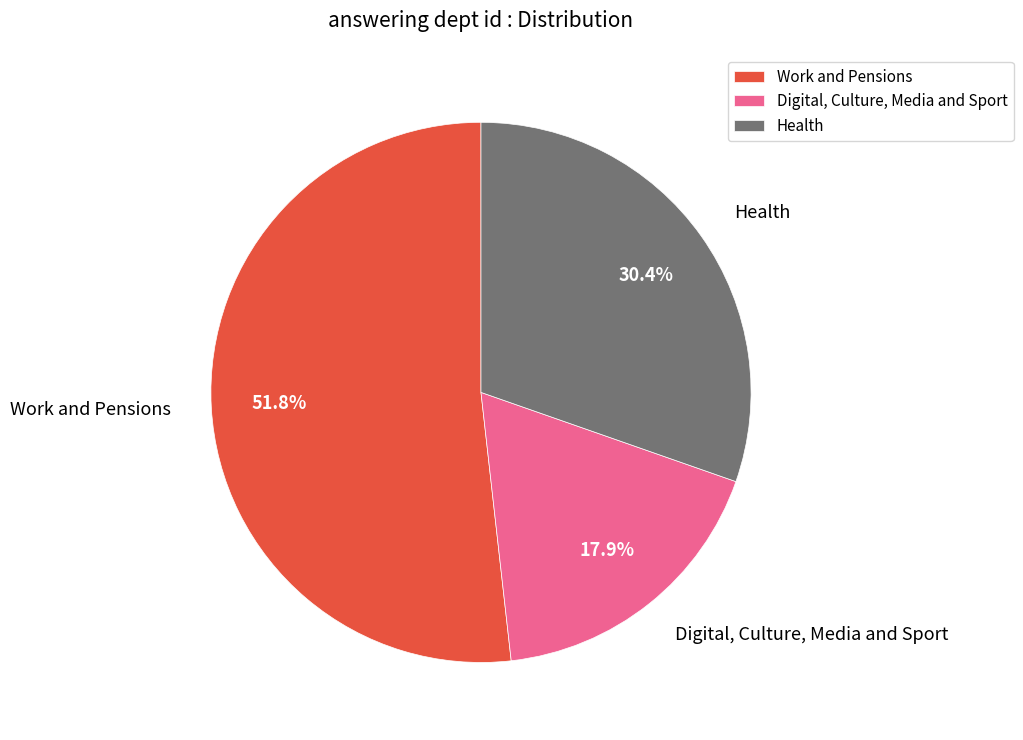

The Digital, Culture, Media and Sport slice represents 18% of the pie. True or false?

True